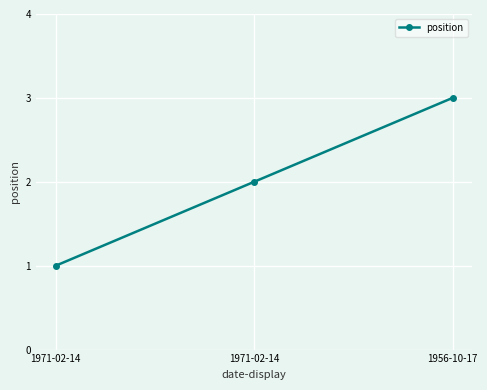

Rank the categories by value from lowest to highest.

1971-02-14, 1971-02-14, 1956-10-17